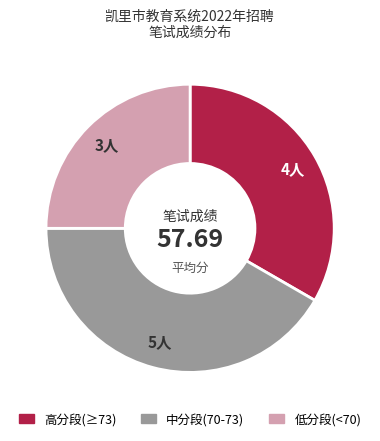

Is there a majority slice in this chart?

No